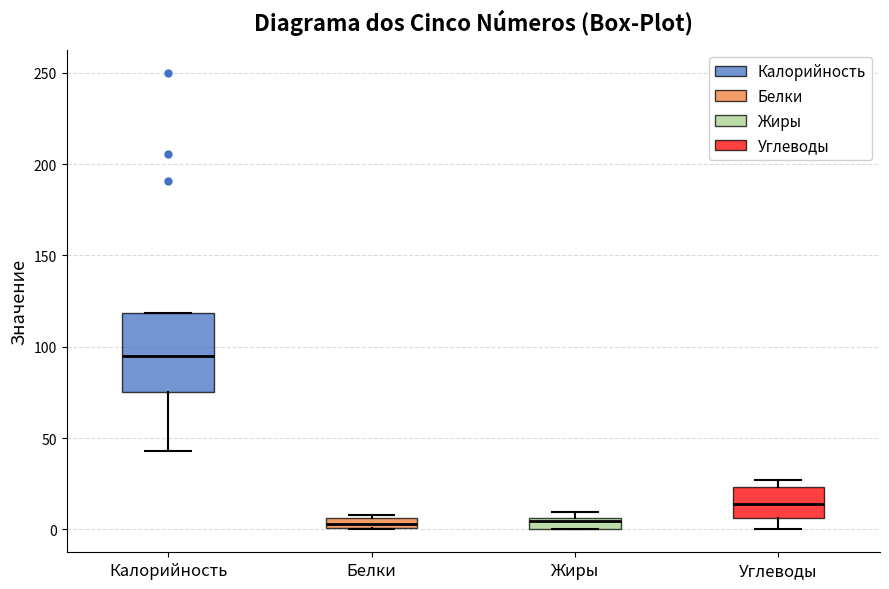

Which box is the tallest, from its lower edge to its upper edge?

Калорийность